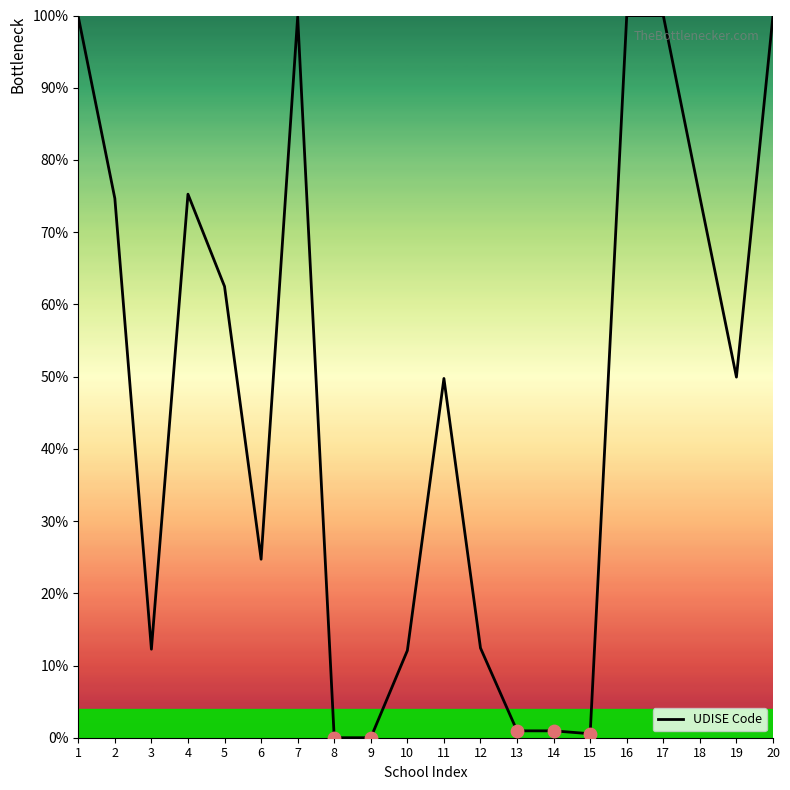

Approximately how many times larger is the value at 19 compared to 4?

0.7